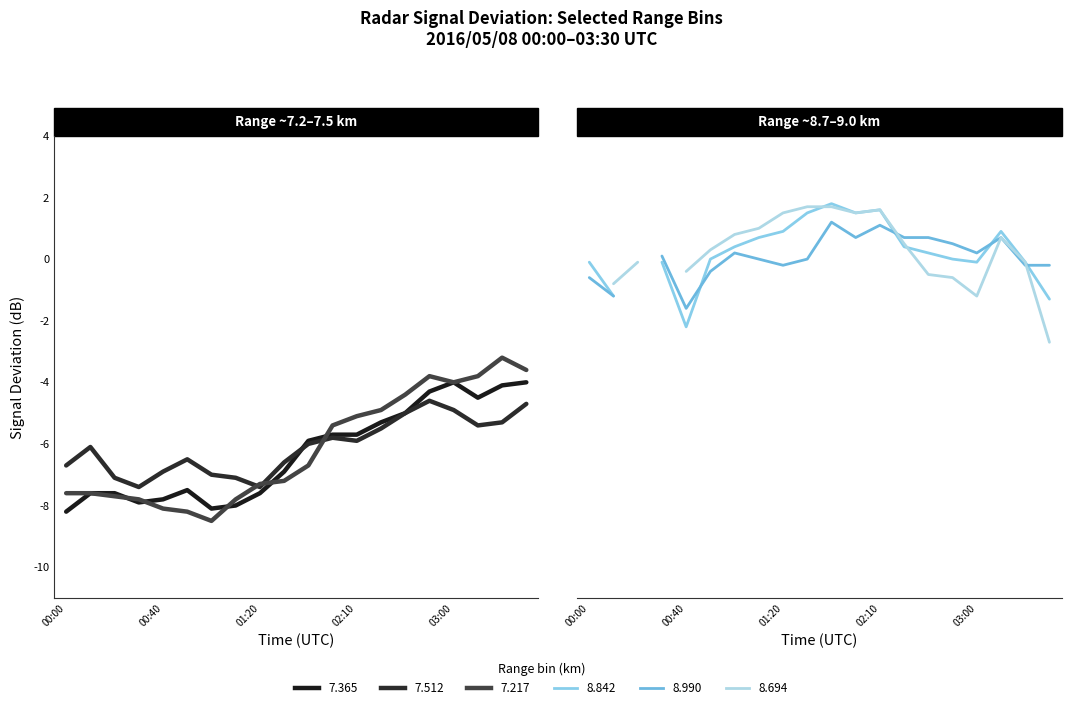

How many intersections are there between 7.217 and 7.512?

3